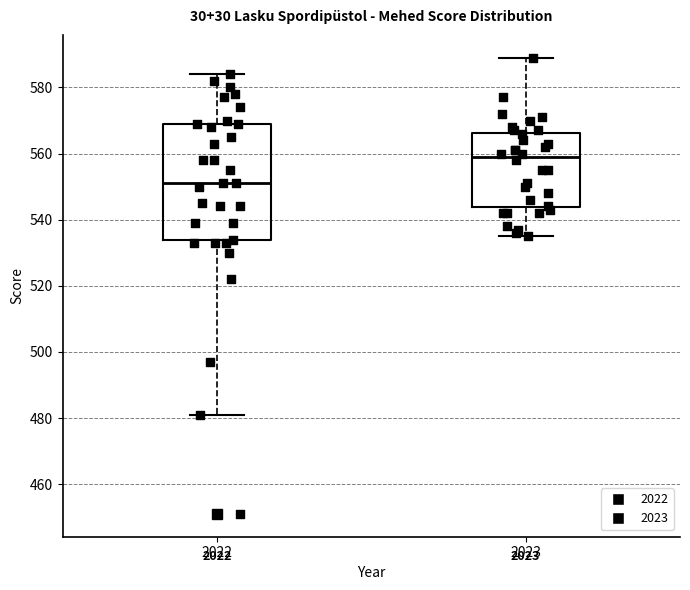

Where is the upper edge of the box at x = 2023 on the y-axis? The values are not printed on the chart, so give them approximately, as read against the axis.

566